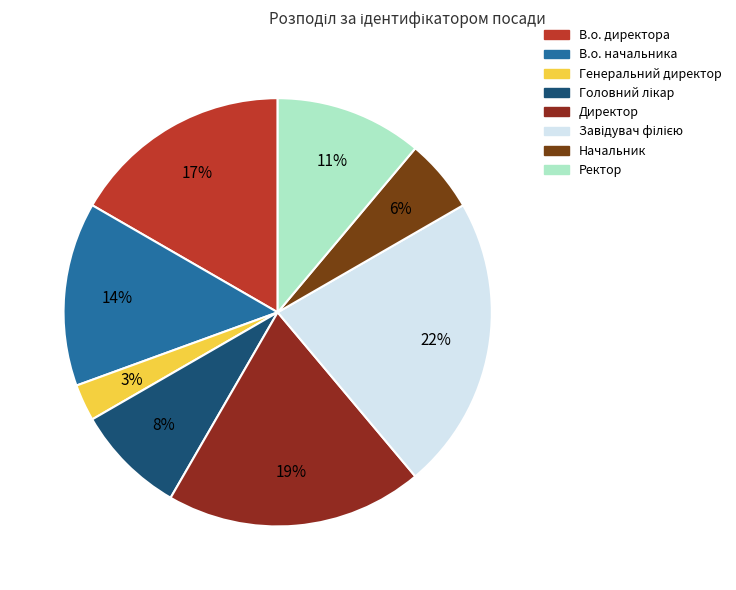

Is the sum of В.о. начальника and В.о. директора greater than half?

No